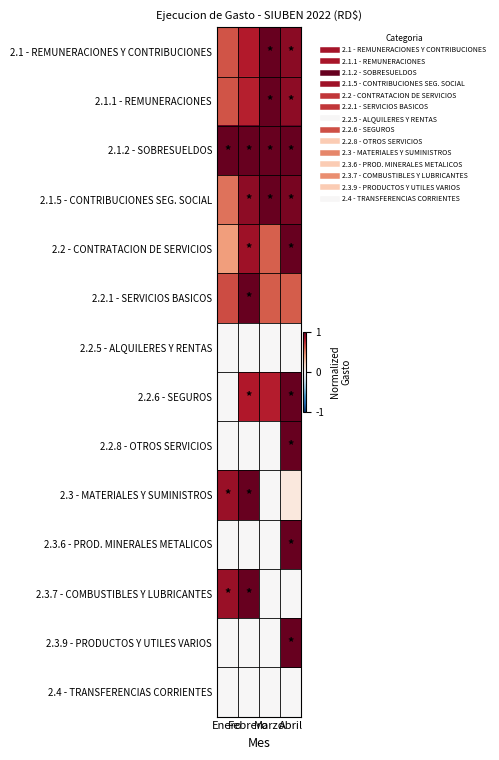

Which has a higher value, Marzo or Enero?

Marzo